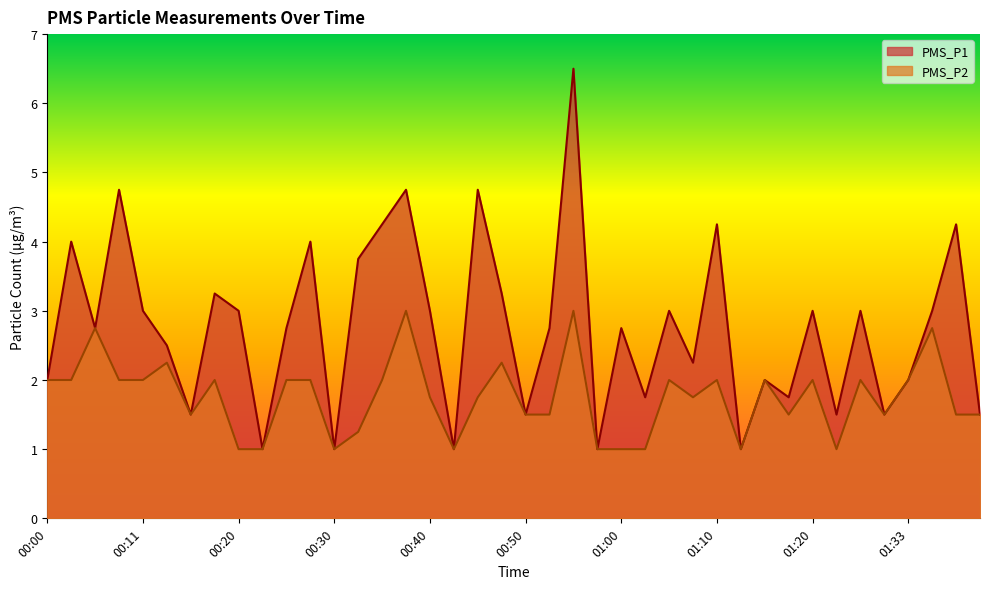

What is the maximum value shown in the chart?

6.5